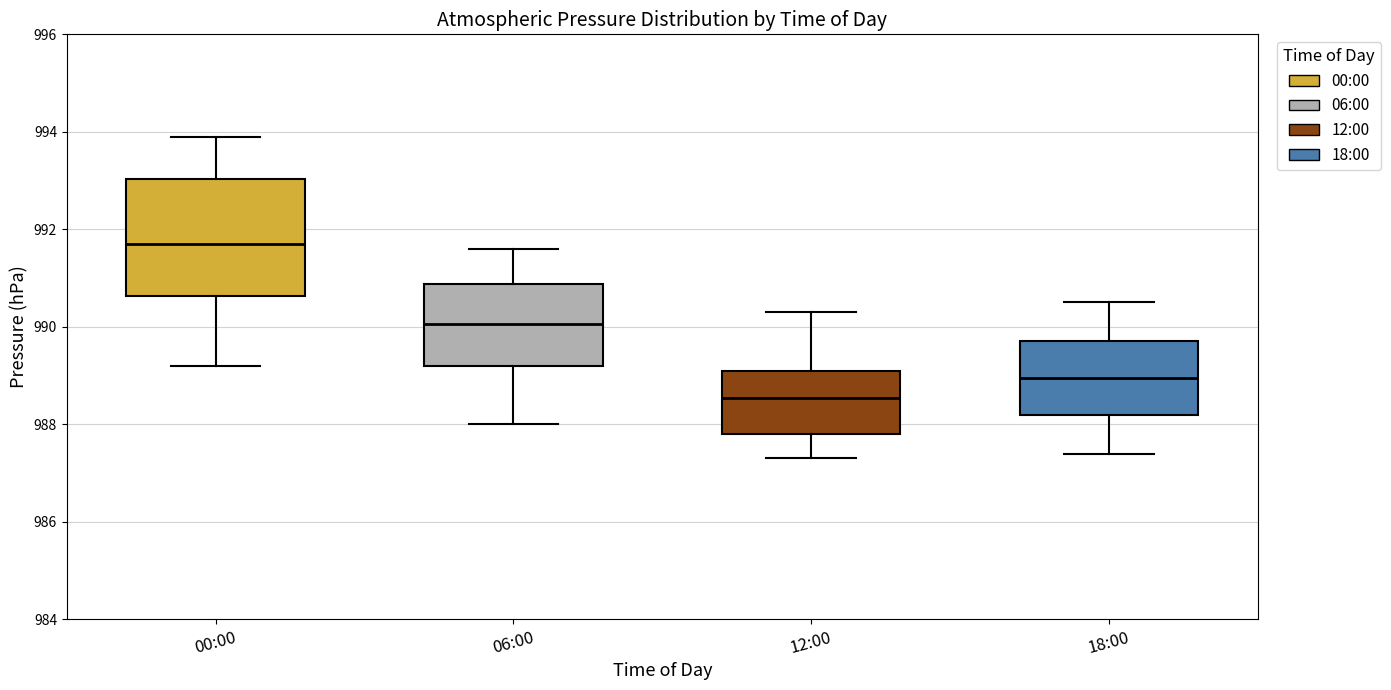

Reading left to right, transcribe this box plot: for each box, give where its median line is, the range the box spans, and where its two whiskers end, as read against the y-axis. The values are not printed on the chart, so give them approximately, as read against the axis.

00:00: median 991.8, box 990.6 to 993.0, whiskers 989.2 to 994.0
06:00: median 990.0, box 989.2 to 990.8, whiskers 988.0 to 991.6
12:00: median 988.6, box 987.8 to 989.2, whiskers 987.4 to 990.4
18:00: median 989.0, box 988.2 to 989.8, whiskers 987.4 to 990.6